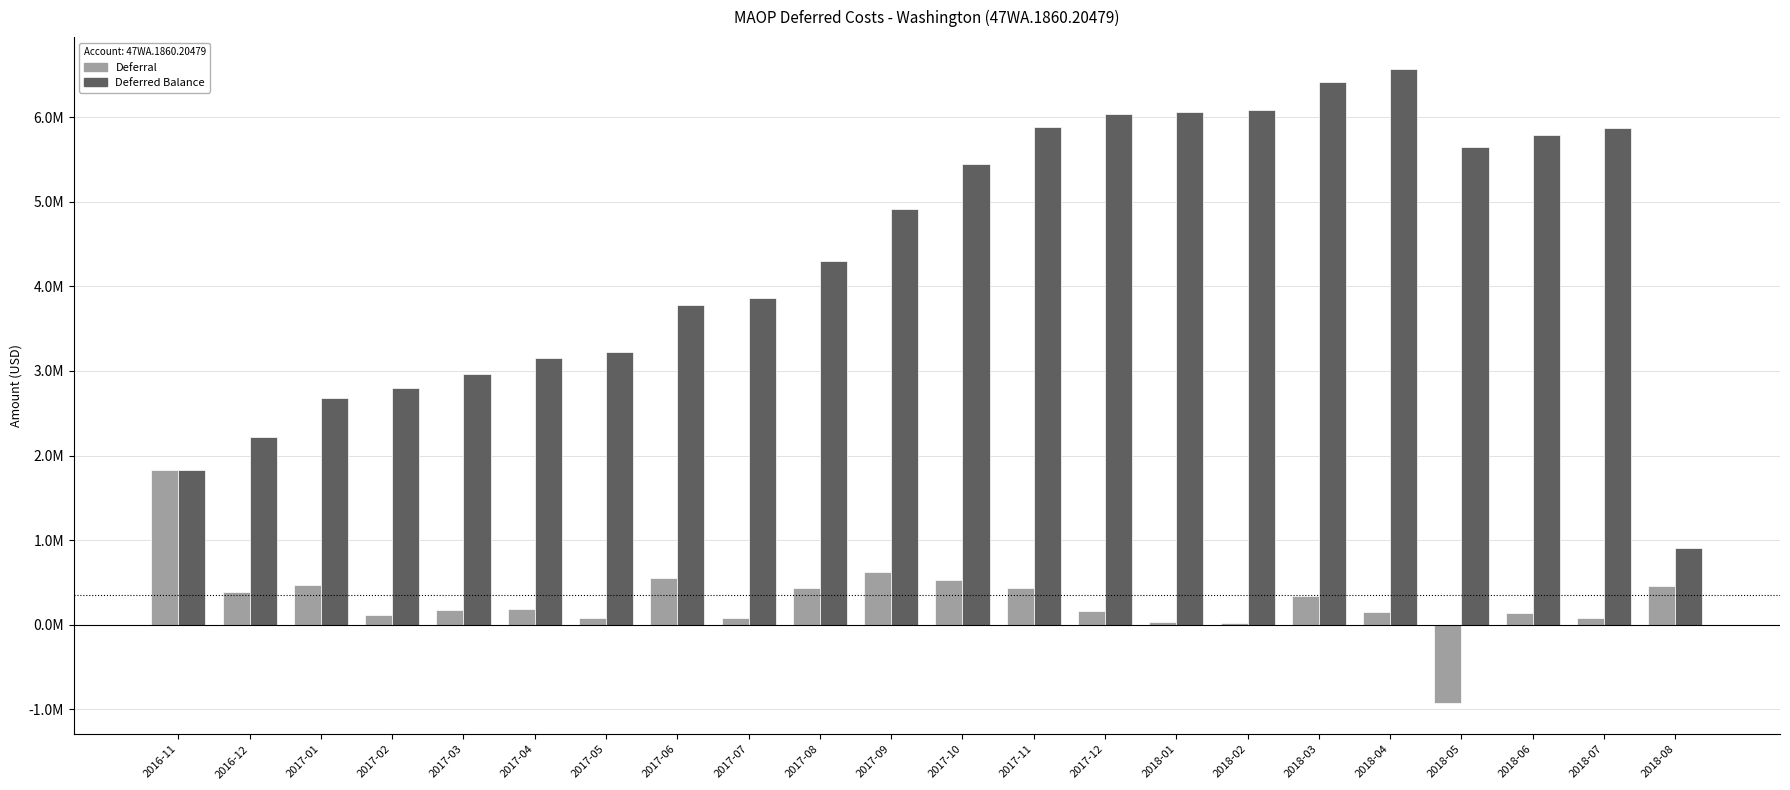

Reading left to right, extract all data points from this chart.

Deferral: 2016-11=1829584.3	2016-12=390272.8	2017-01=464862.5	2017-02=109382.0	2017-03=168936.8	2017-04=190068.3	2017-05=73109.5	2017-06=553007.8	2017-07=77847.1	2017-08=438104.2	2017-09=619247.4	2017-10=530347.3	2017-11=436250.6	2017-12=157674.0	2018-01=26261.2	2018-02=17396.5	2018-03=338011.6	2018-04=151734.5	2018-05=-920500.7	2018-06=139629.5	2018-07=84422.2	2018-08=452125.9
Deferred Balance: 2016-11=1829584.3	2016-12=2219857.1	2017-01=2684719.5	2017-02=2794101.5	2017-03=2963038.3	2017-04=3153106.6	2017-05=3226216.1	2017-06=3779223.9	2017-07=3857071.0	2017-08=4295175.3	2017-09=4914422.7	2017-10=5444770.0	2017-11=5881020.5	2017-12=6038694.5	2018-01=6064955.7	2018-02=6082352.1	2018-03=6420363.7	2018-04=6572098.2	2018-05=5651597.5	2018-06=5791227.0	2018-07=5875649.1	2018-08=904757.7